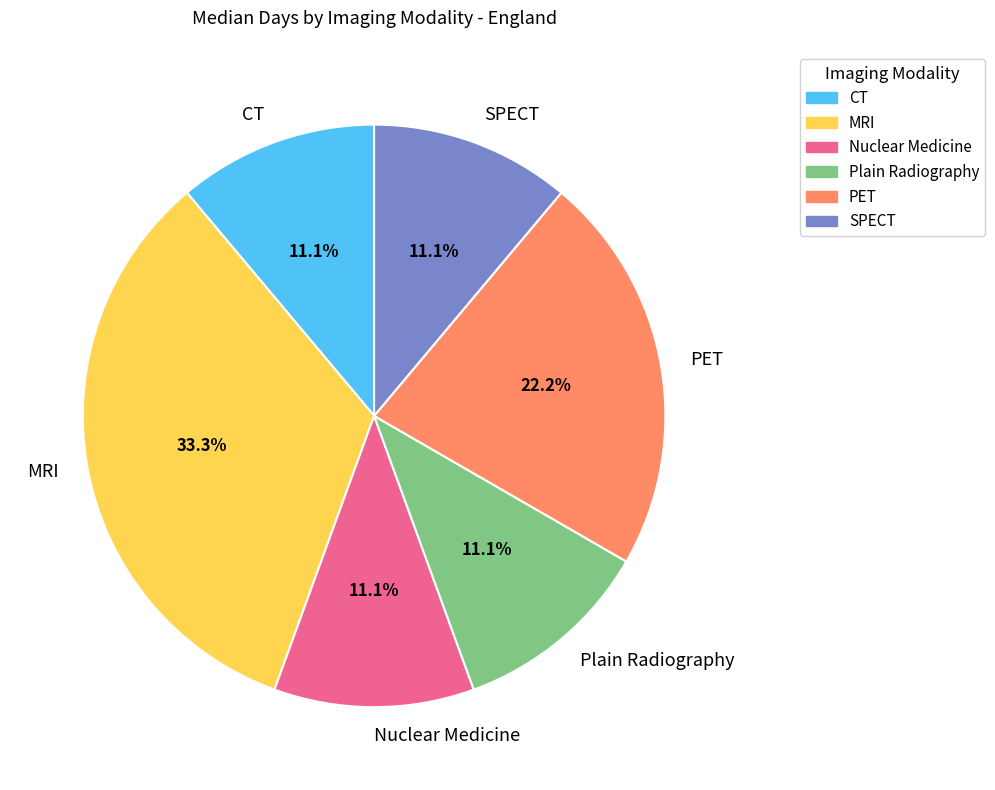

To the nearest percent, what is the difference between the largest and smallest slice percentages?

22%